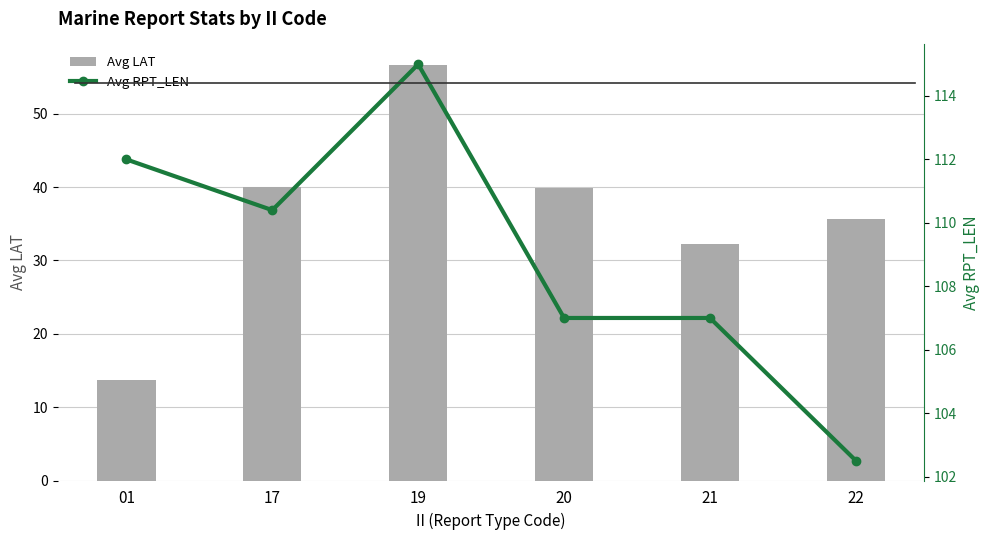

Reading left to right, list all the values displayed in this chart.

Avg LAT: 13.6	40.0	56.6	39.9	32.2	35.6
Avg RPT_LEN: 112.0	110.4	115.0	107.0	107.0	102.5